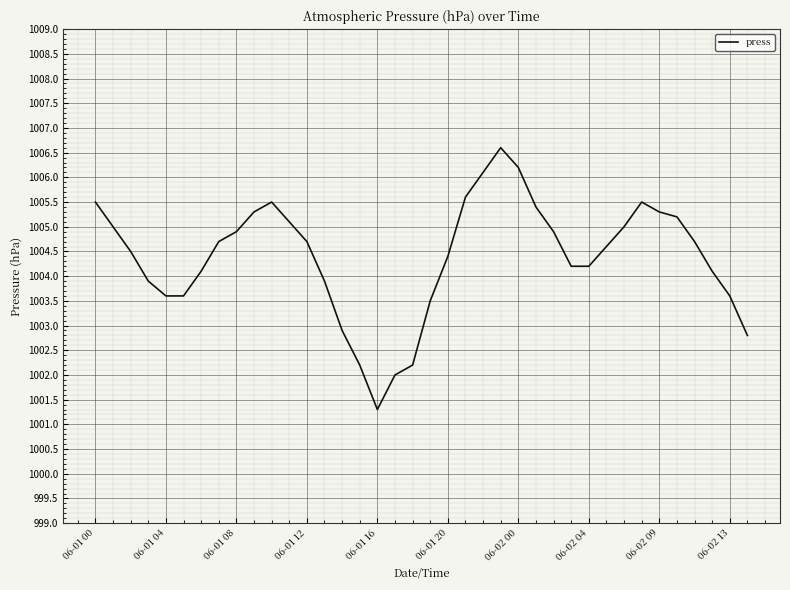

True or false: there are more than 1 points higher than both neighbors.

True